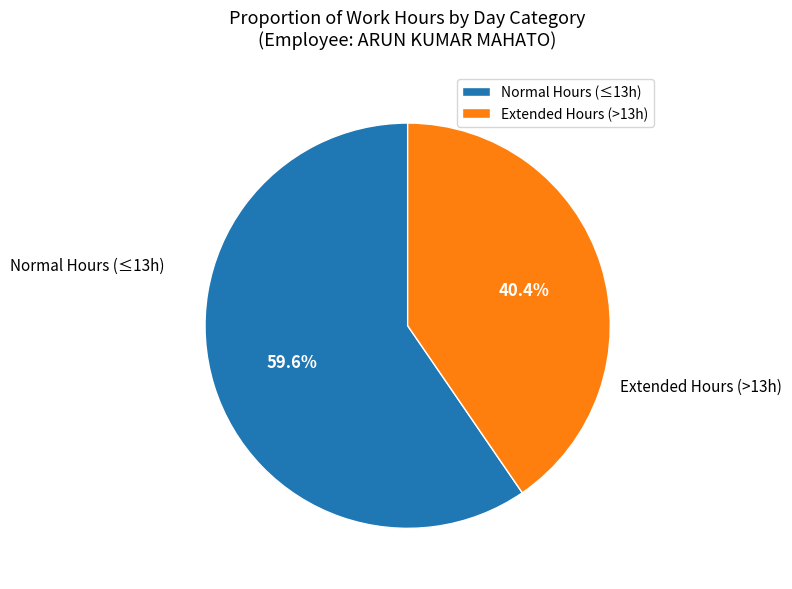

Count the number of slices in the pie.

2